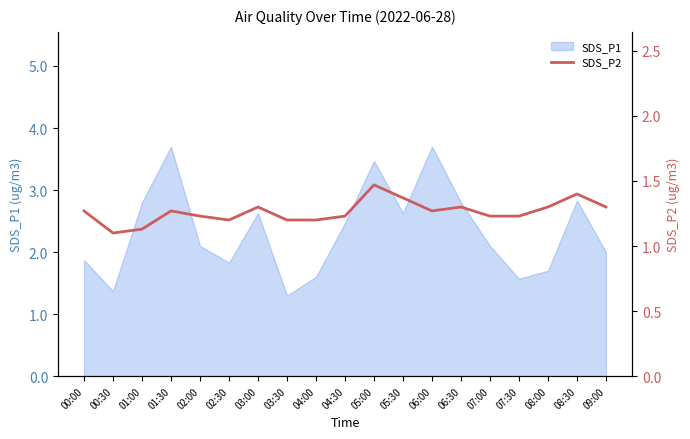

Between 09:00 and 07:30, which is larger?

09:00